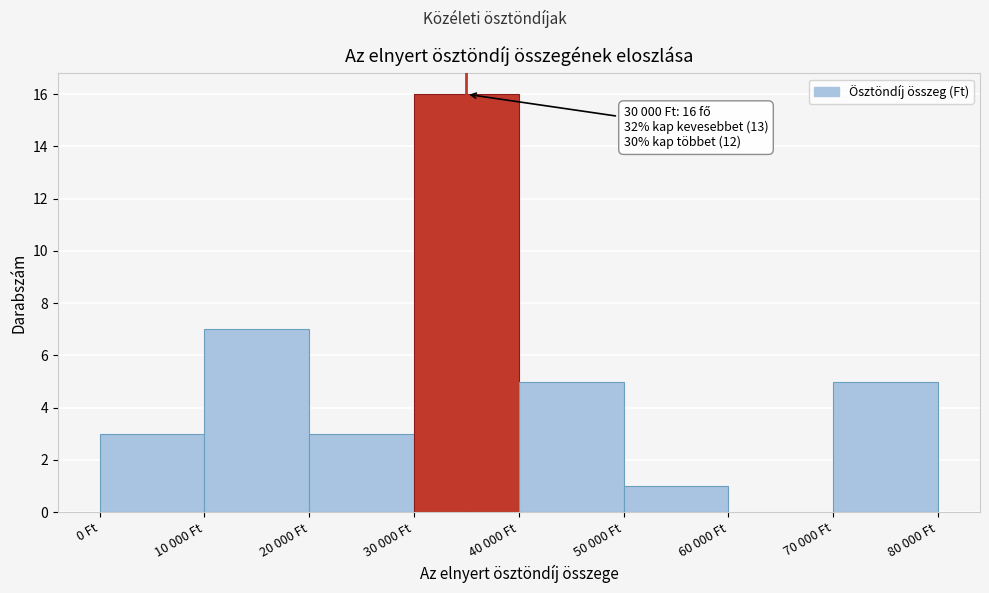

Reading left to right, list all the values displayed in this chart.

0 Ft=3	10 000 Ft=7	20 000 Ft=3	30 000 Ft=16	40 000 Ft=5	50 000 Ft=1	60 000 Ft=0	70 000 Ft=5